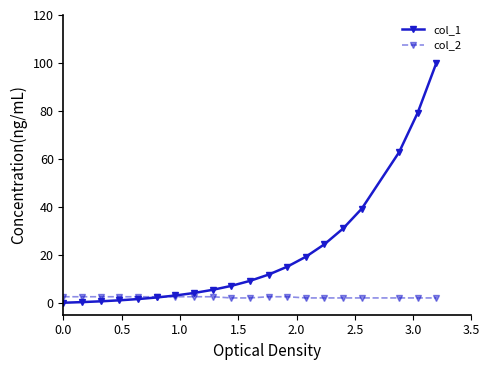

Is this an area chart (filled region under the line)?

No